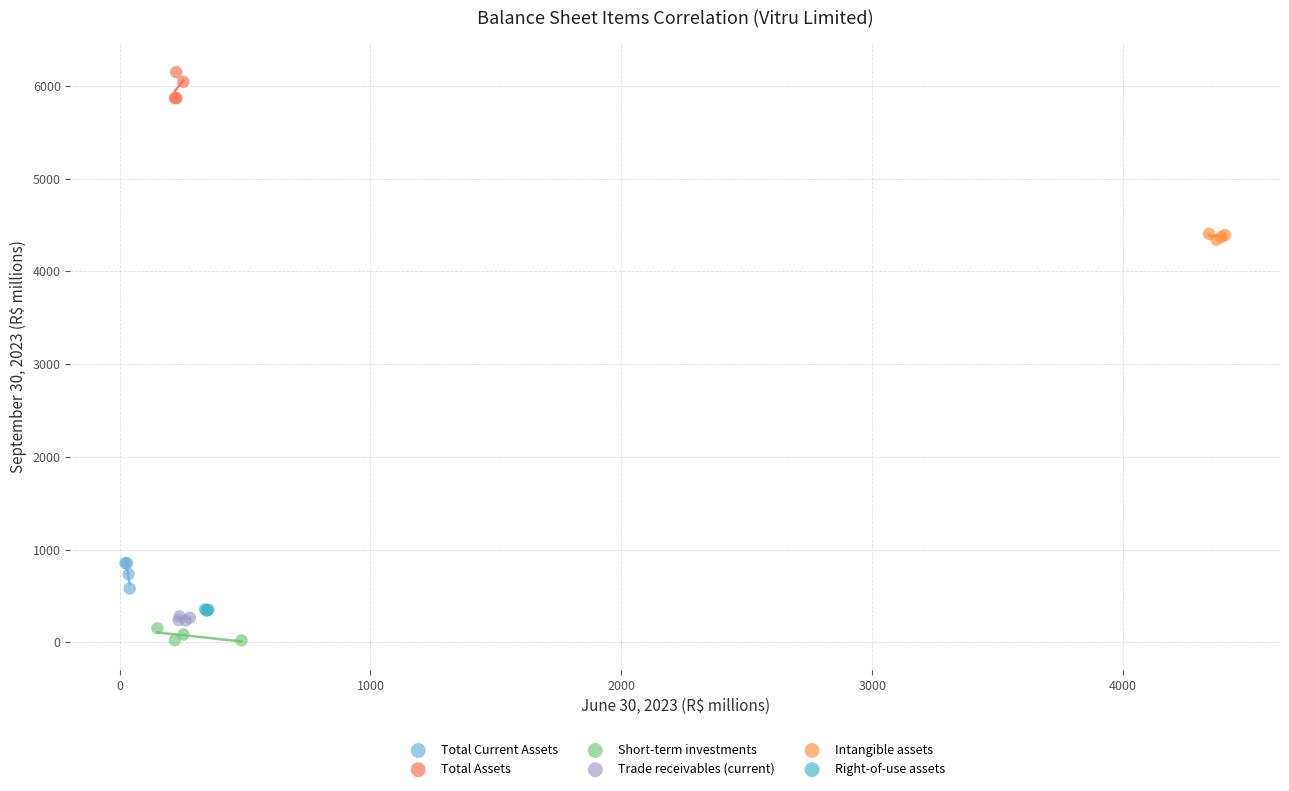

Which series reaches the maximum Y coordinate?

Total Assets